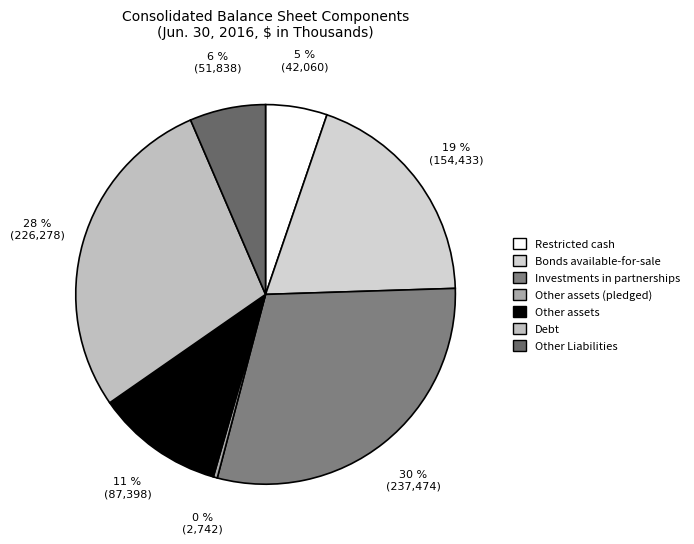

To the nearest percent, what is the difference between the largest and smallest slice percentages?

29%